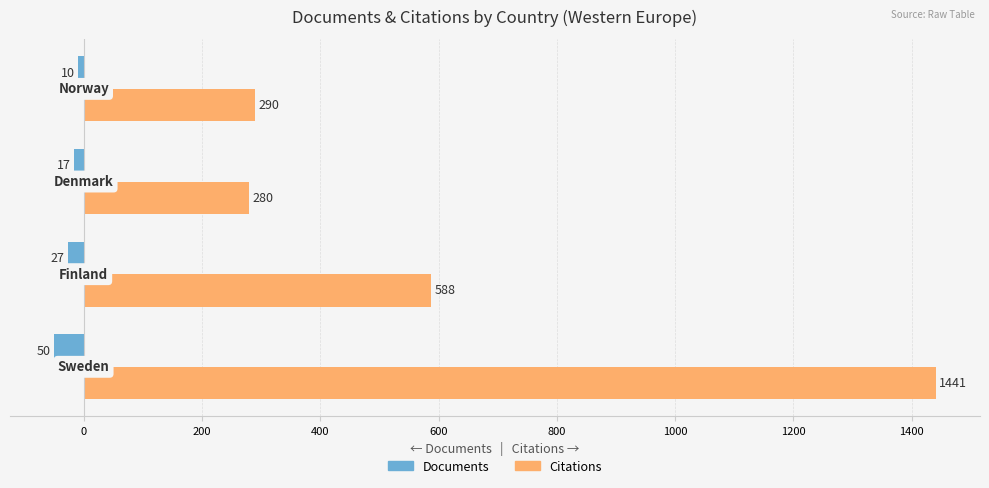

What is the maximum value shown in the chart?

1441